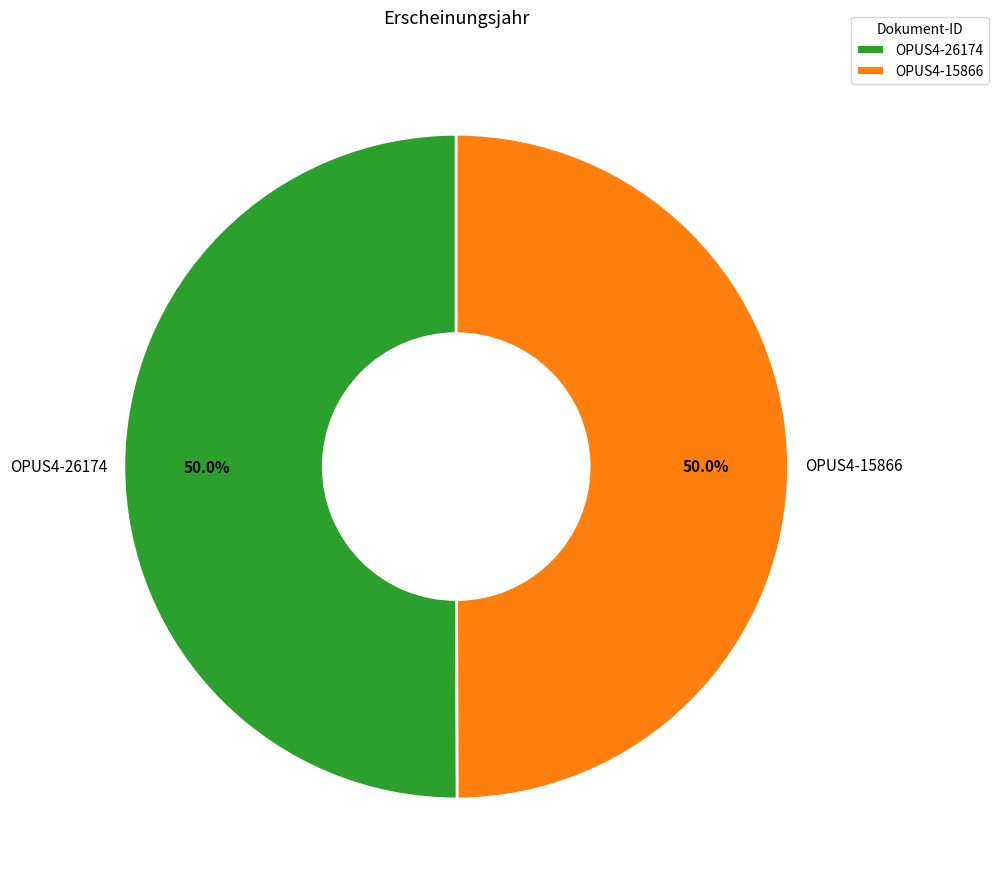

Approximately how many times larger is the value at OPUS4-15866 compared to OPUS4-26174?

1.0